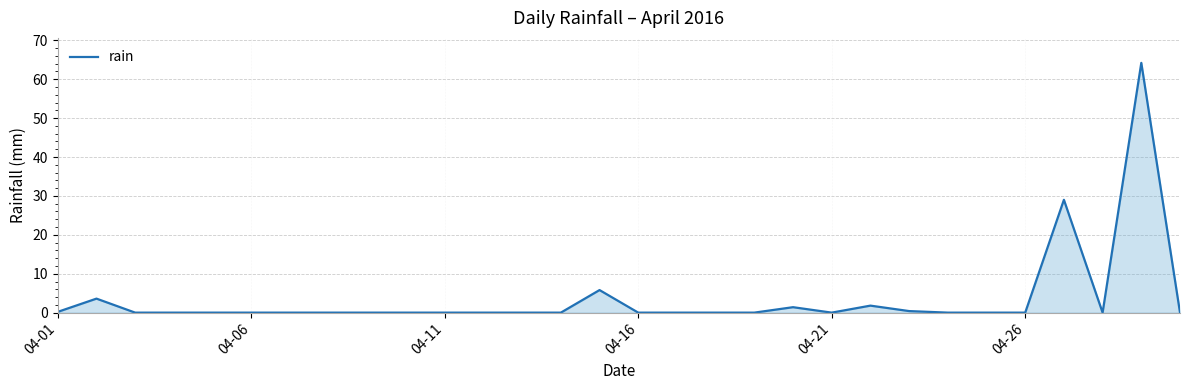

What is the greatest value displayed?

64.2